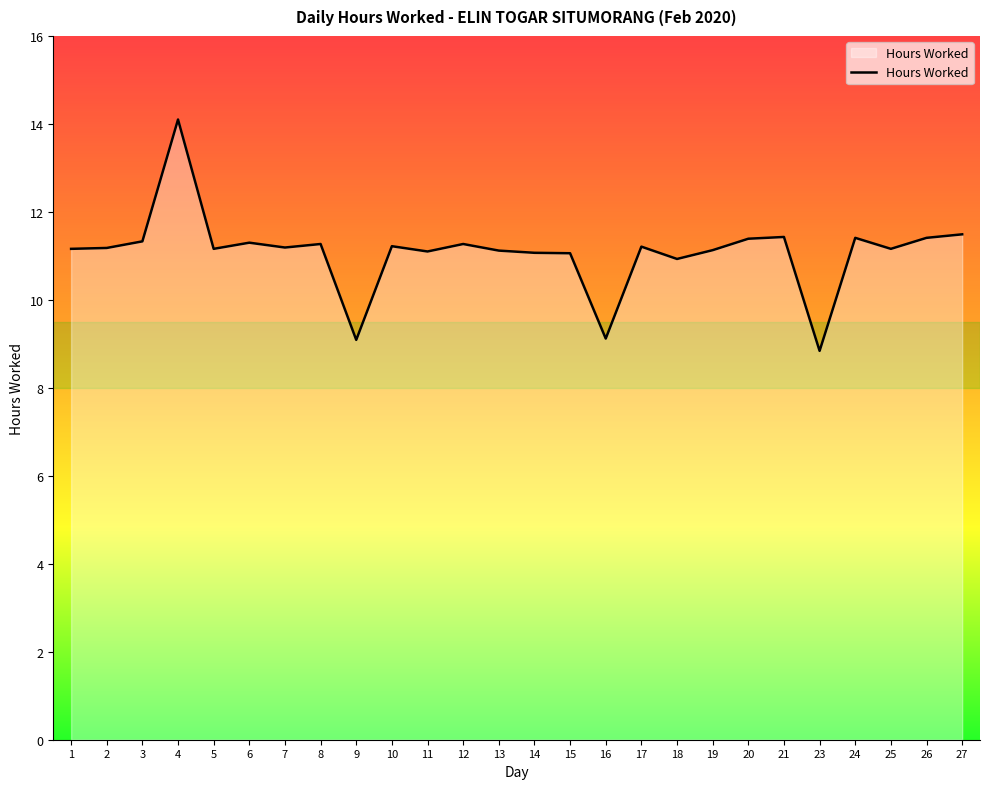

Is it true that the value at 11 is 11.1?

True